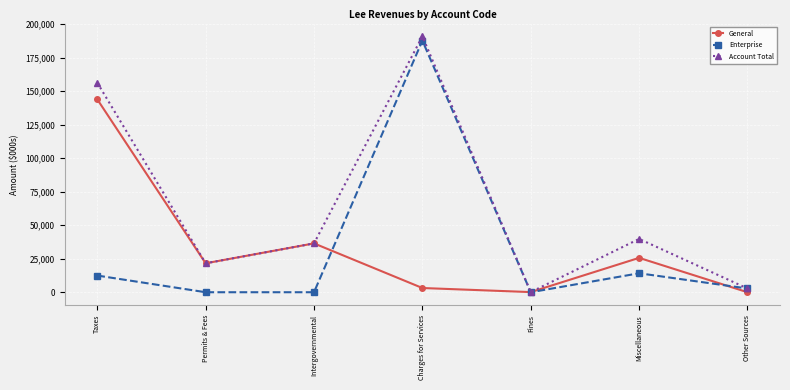

Which series has the largest total across all categories?

Account Total